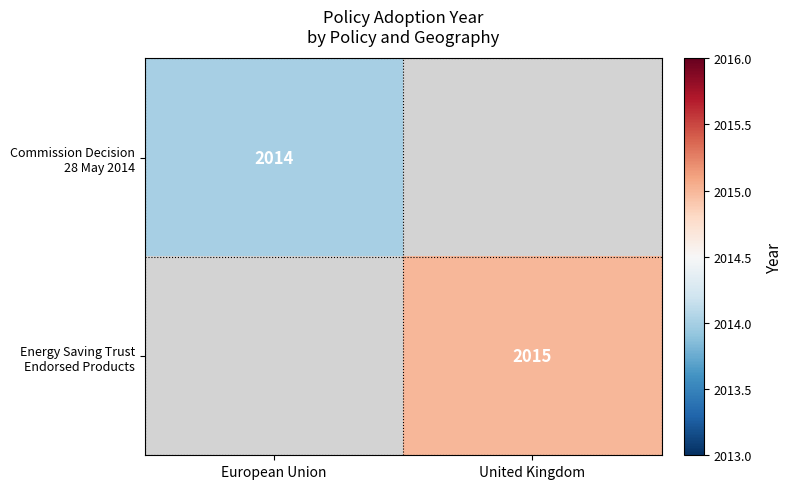

What is the greatest value displayed?

2015.0